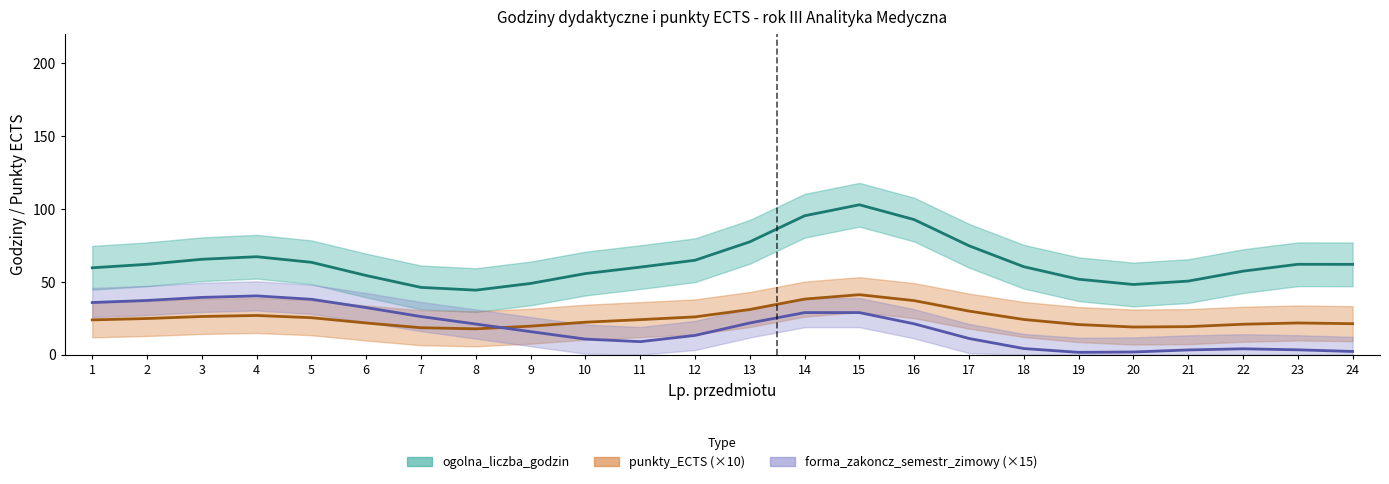

What is the value of the punkty_ECTS point at the 18th from the left?

2